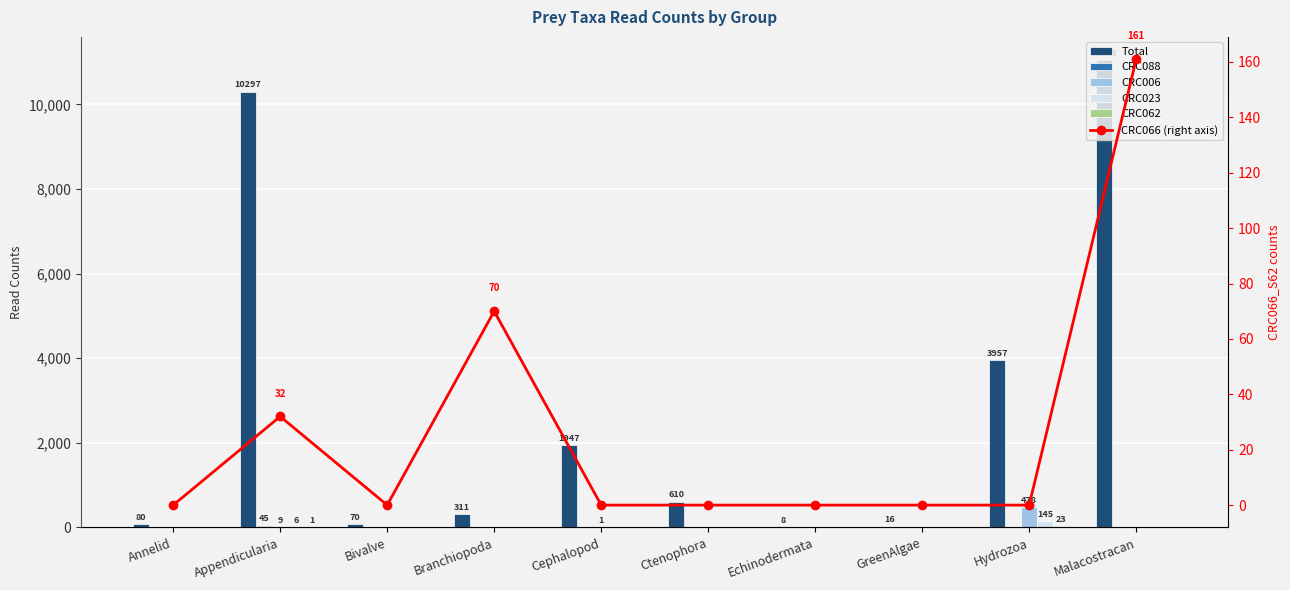

What is the highest value of the CRC066_S62_L001_R1_001 series?

161